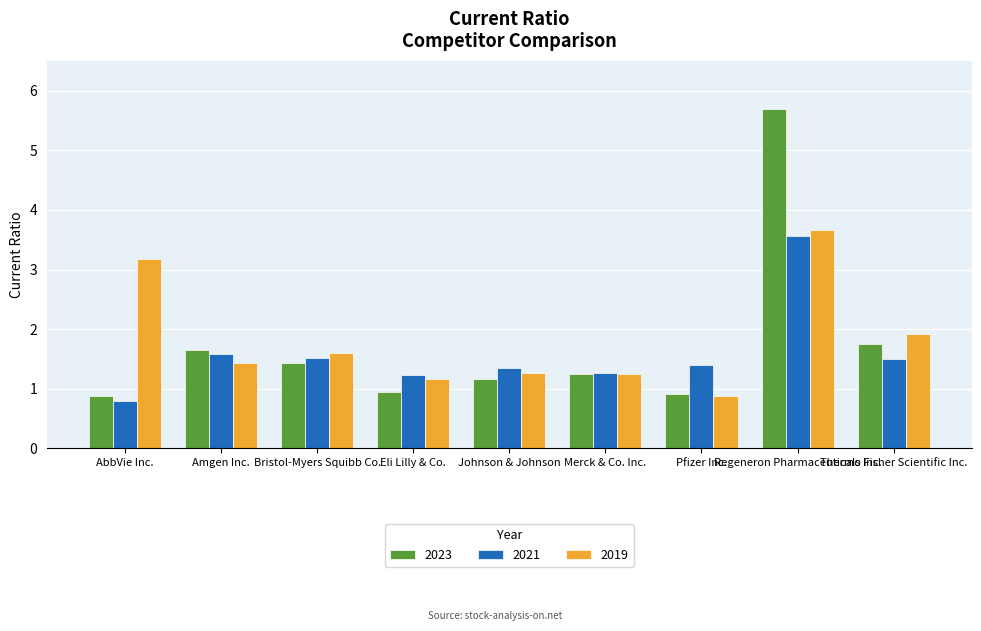

Rank the series by their maximum value, from highest to lowest.

2023, 2019, 2021